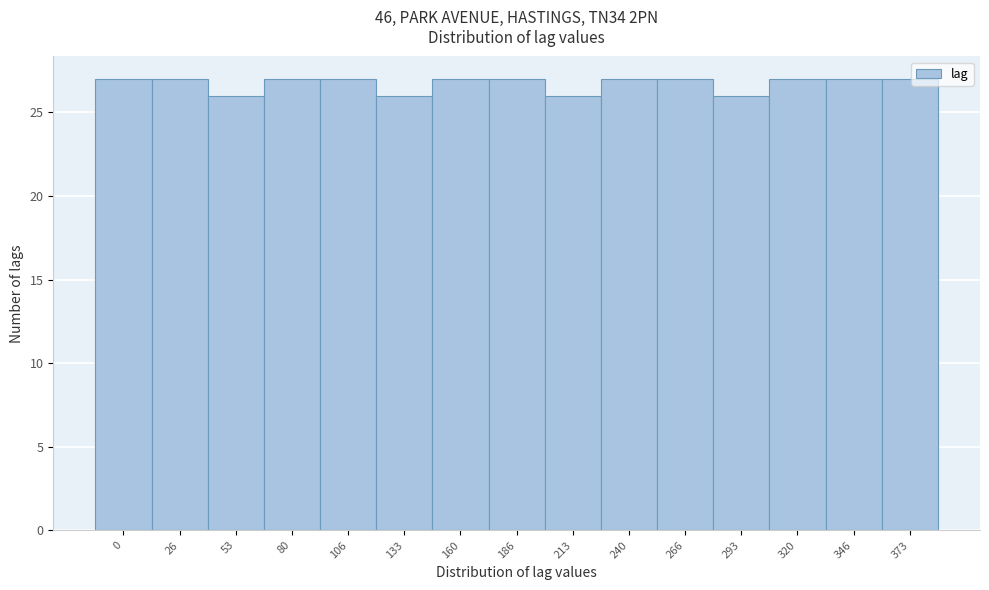

Reading left to right, list all the values displayed in this chart.

27	27	26	27	27	26	27	27	26	27	27	26	27	27	27